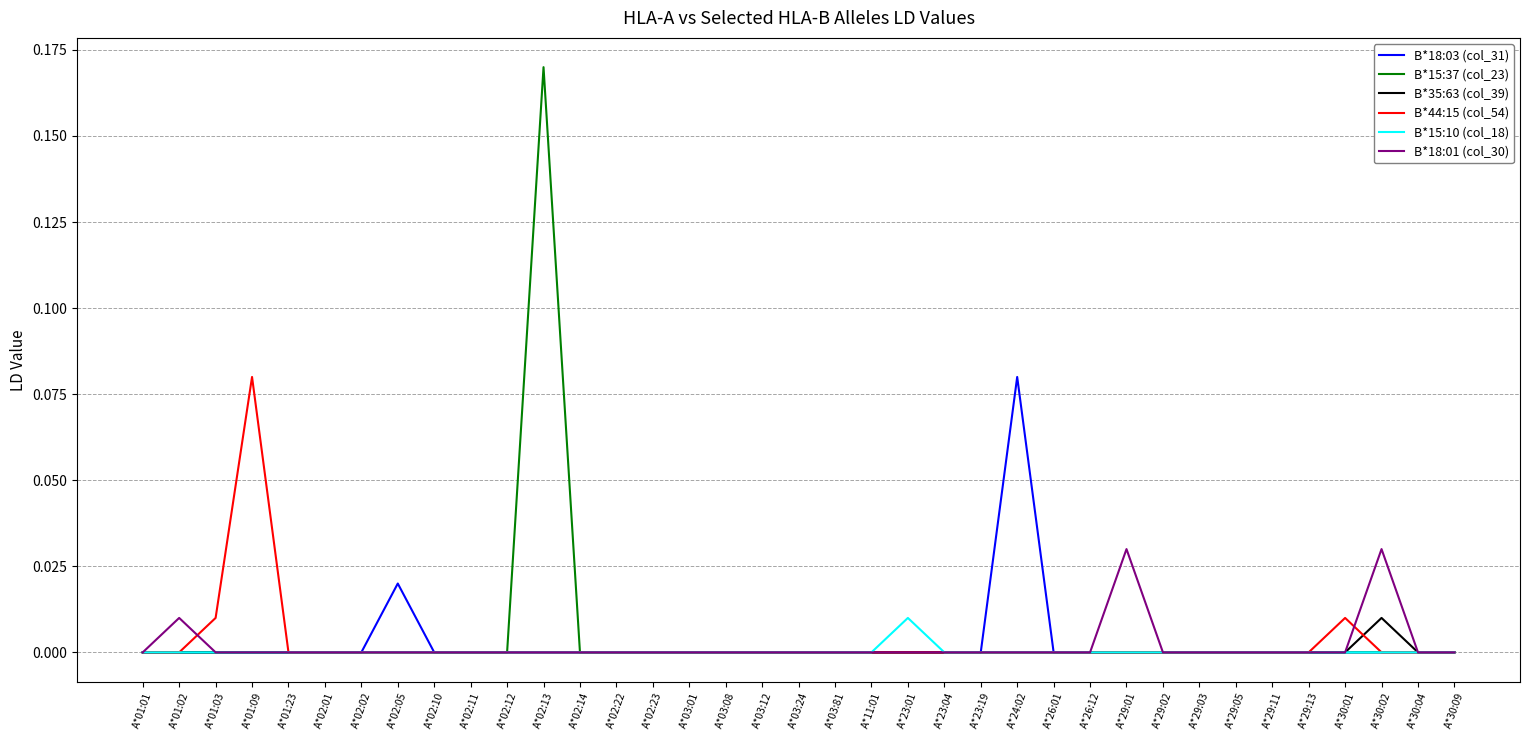

At which category does the chart reach its peak across all series?

A*02:13